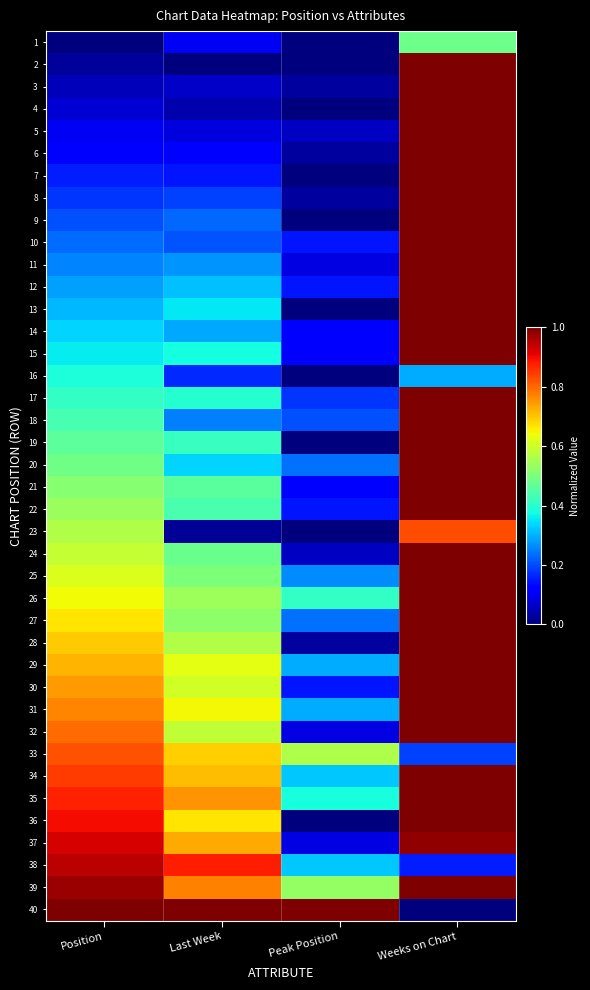

Reading left to right, list all the values displayed in this chart.

1: Position=0.0	Last Week=0.1	Peak Position=0.0	Weeks on Chart=0.5
2: Position=0.0	Last Week=0.0	Peak Position=0.0	Weeks on Chart=1.0
3: Position=0.1	Last Week=0.1	Peak Position=0.0	Weeks on Chart=1.0
4: Position=0.1	Last Week=0.0	Peak Position=0.0	Weeks on Chart=1.0
5: Position=0.1	Last Week=0.1	Peak Position=0.1	Weeks on Chart=1.0
6: Position=0.1	Last Week=0.1	Peak Position=0.0	Weeks on Chart=1.0
7: Position=0.2	Last Week=0.1	Peak Position=0.0	Weeks on Chart=1.0
8: Position=0.2	Last Week=0.2	Peak Position=0.0	Weeks on Chart=1.0
9: Position=0.2	Last Week=0.2	Peak Position=0.0	Weeks on Chart=1.0
10: Position=0.2	Last Week=0.2	Peak Position=0.1	Weeks on Chart=1.0
11: Position=0.3	Last Week=0.3	Peak Position=0.1	Weeks on Chart=1.0
12: Position=0.3	Last Week=0.3	Peak Position=0.1	Weeks on Chart=1.0
13: Position=0.3	Last Week=0.4	Peak Position=0.0	Weeks on Chart=1.0
14: Position=0.3	Last Week=0.3	Peak Position=0.1	Weeks on Chart=1.0
15: Position=0.4	Last Week=0.4	Peak Position=0.1	Weeks on Chart=1.0
16: Position=0.4	Last Week=0.2	Peak Position=0.0	Weeks on Chart=0.3
17: Position=0.4	Last Week=0.4	Peak Position=0.2	Weeks on Chart=1.0
18: Position=0.4	Last Week=0.2	Peak Position=0.2	Weeks on Chart=1.0
19: Position=0.5	Last Week=0.4	Peak Position=0.0	Weeks on Chart=1.0
20: Position=0.5	Last Week=0.3	Peak Position=0.2	Weeks on Chart=1.0
21: Position=0.5	Last Week=0.5	Peak Position=0.1	Weeks on Chart=1.0
22: Position=0.5	Last Week=0.4	Peak Position=0.1	Weeks on Chart=1.0
23: Position=0.6	Last Week=0.0	Peak Position=0.0	Weeks on Chart=0.8
24: Position=0.6	Last Week=0.5	Peak Position=0.1	Weeks on Chart=1.0
25: Position=0.6	Last Week=0.5	Peak Position=0.3	Weeks on Chart=1.0
26: Position=0.6	Last Week=0.5	Peak Position=0.4	Weeks on Chart=1.0
27: Position=0.7	Last Week=0.5	Peak Position=0.2	Weeks on Chart=1.0
28: Position=0.7	Last Week=0.6	Peak Position=0.0	Weeks on Chart=1.0
29: Position=0.7	Last Week=0.6	Peak Position=0.3	Weeks on Chart=1.0
30: Position=0.7	Last Week=0.6	Peak Position=0.1	Weeks on Chart=1.0
31: Position=0.8	Last Week=0.6	Peak Position=0.3	Weeks on Chart=1.0
32: Position=0.8	Last Week=0.6	Peak Position=0.1	Weeks on Chart=1.0
33: Position=0.8	Last Week=0.7	Peak Position=0.6	Weeks on Chart=0.2
34: Position=0.8	Last Week=0.7	Peak Position=0.3	Weeks on Chart=1.0
35: Position=0.9	Last Week=0.8	Peak Position=0.4	Weeks on Chart=1.0
36: Position=0.9	Last Week=0.7	Peak Position=0.0	Weeks on Chart=1.0
37: Position=0.9	Last Week=0.7	Peak Position=0.1	Weeks on Chart=1.0
38: Position=0.9	Last Week=0.9	Peak Position=0.3	Weeks on Chart=0.2
39: Position=1.0	Last Week=0.8	Peak Position=0.5	Weeks on Chart=1.0
40: Position=1.0	Last Week=1.0	Peak Position=1.0	Weeks on Chart=0.0